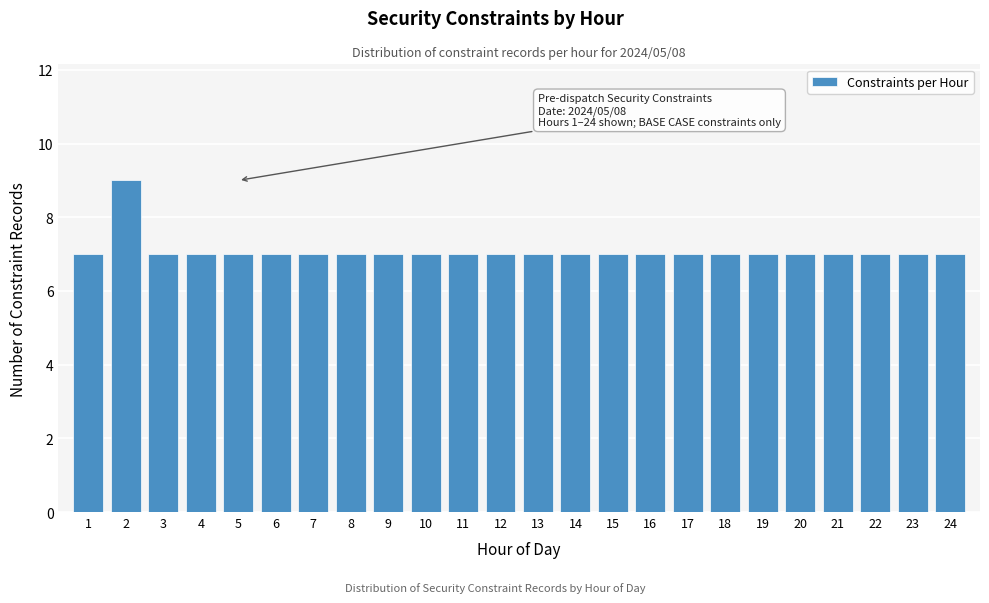

Reading right to left, extract all data points from this chart.

7	7	7	7	7	7	7	7	7	7	7	7	7	7	7	7	7	7	7	7	7	7	9	7